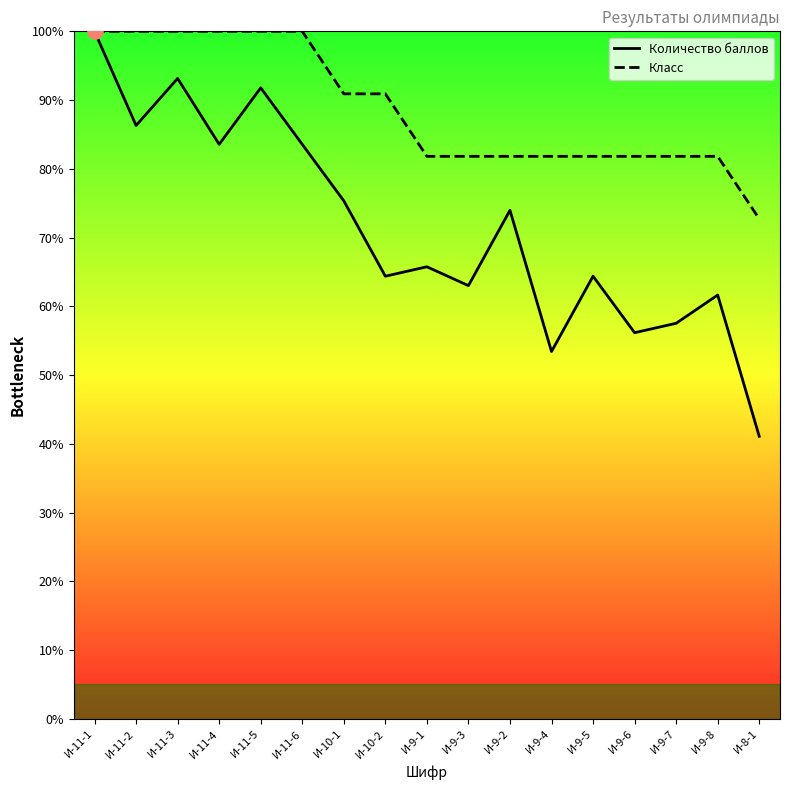

Which series has the largest Y range (max minus min)?

Количество баллов